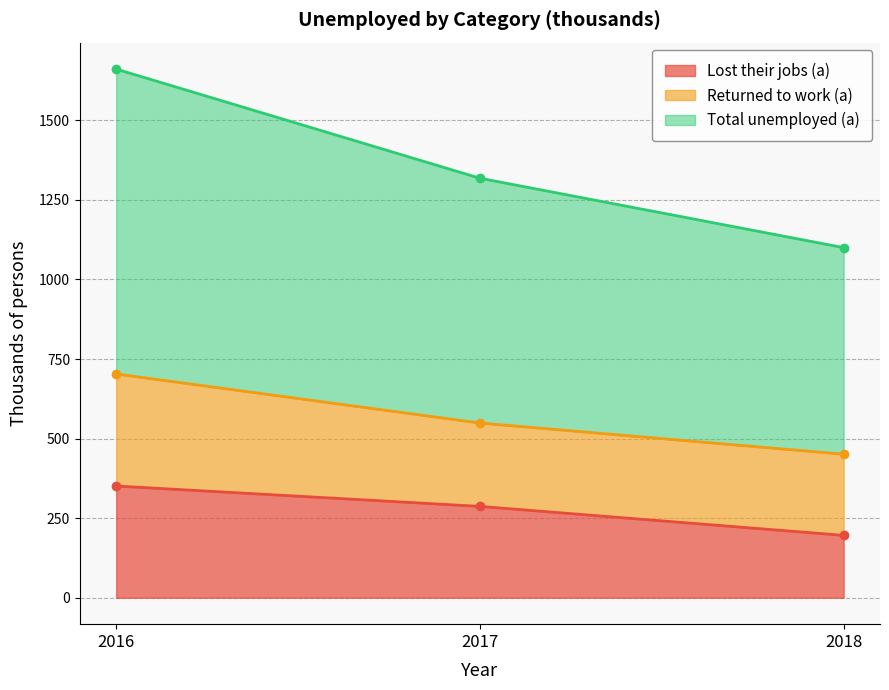

The value of Total unemployed (a) at 2017 is 1318. True or false?

True